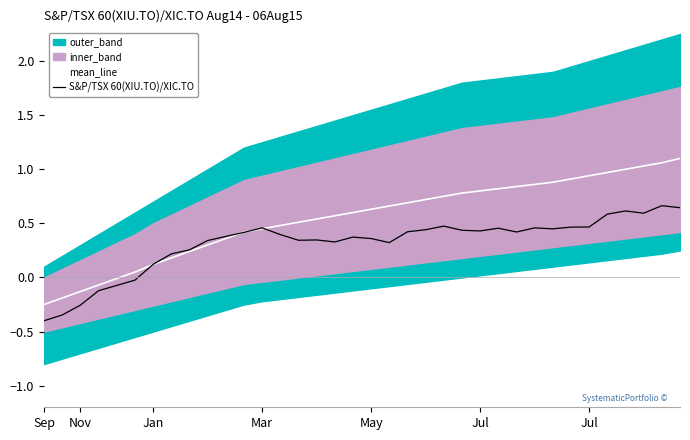

Which series has the largest total across all categories?

mean_line